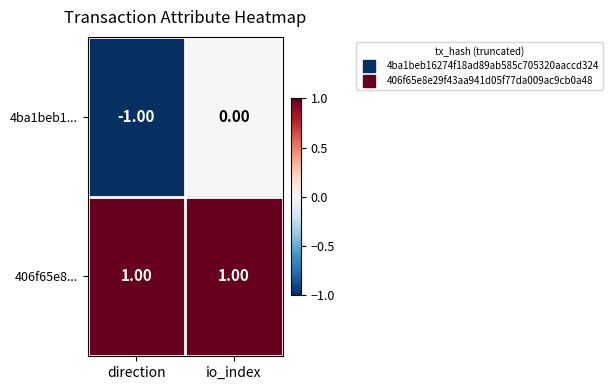

At which category is the sum across all series the highest?

io_index